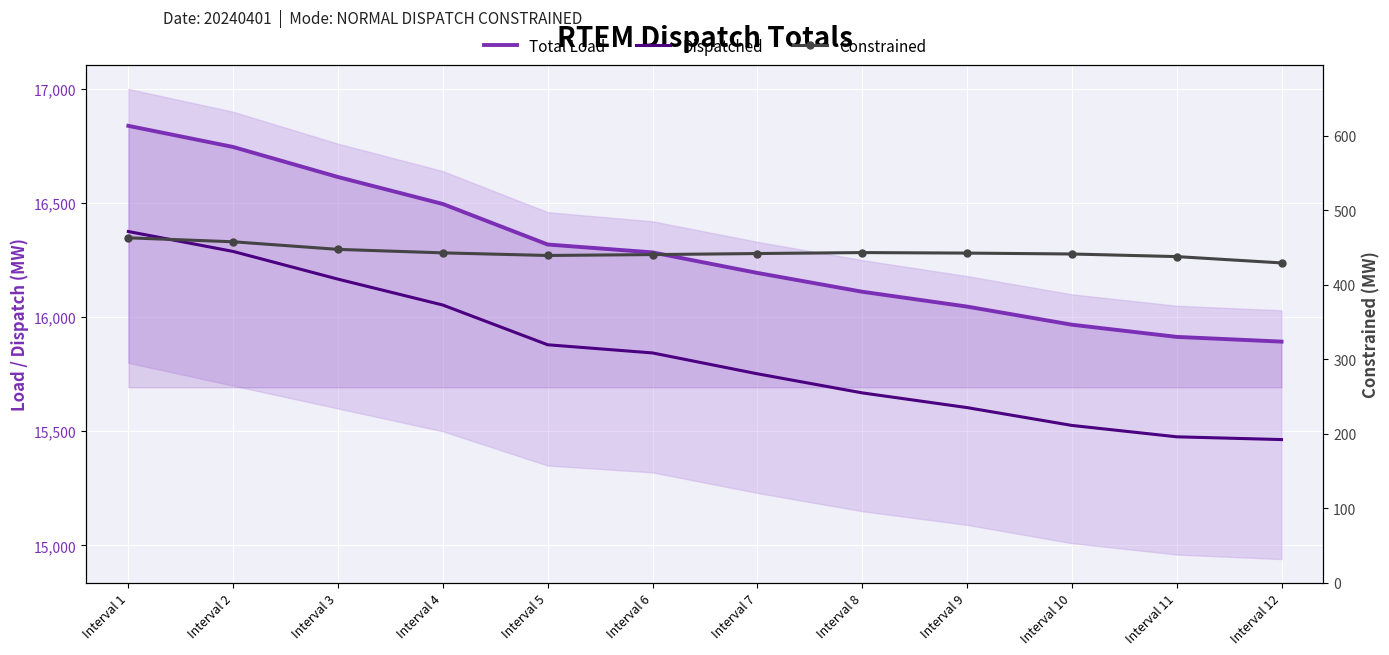

List the labels in order of Constrained value, smallest first.

Interval 12, Interval 11, Interval 5, Interval 6, Interval 10, Interval 7, Interval 9, Interval 4, Interval 8, Interval 3, Interval 2, Interval 1